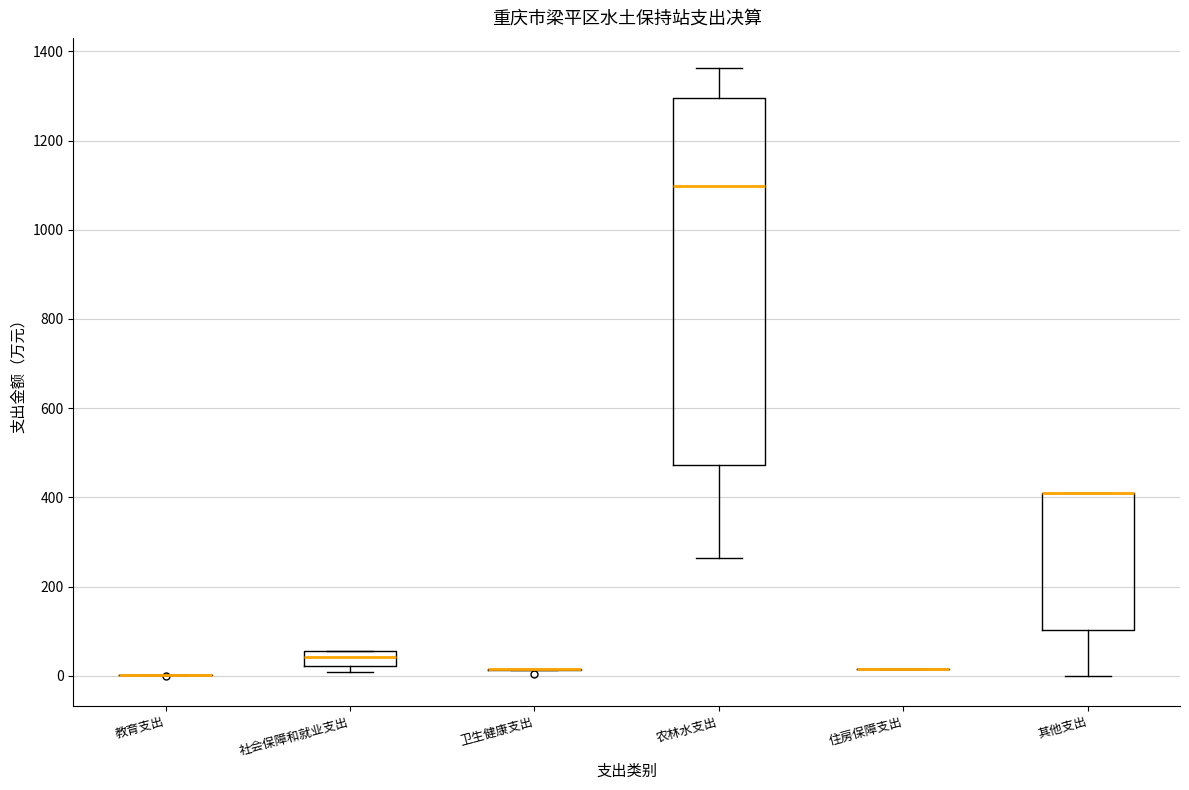

Reading left to right, transcribe this box plot: for each box, give where its median line is, the range the box spans, and where its two whiskers end, as read against the y-axis. The values are not printed on the chart, so give them approximately, as read against the axis.

教育支出: box collapsed to a line at 0, whiskers 0 to 0
社会保障和就业支出: median 40, box 20 to 60, whiskers 0 to 60
卫生健康支出: box collapsed to a line at 20, whiskers 20 to 20
农林水支出: median 1100, box 480 to 1300, whiskers 260 to 1360
住房保障支出: box collapsed to a line at 20, whiskers 20 to 20
其他支出: median 420 (drawn on the box's upper edge), box 100 to 420, whiskers 0 to 420